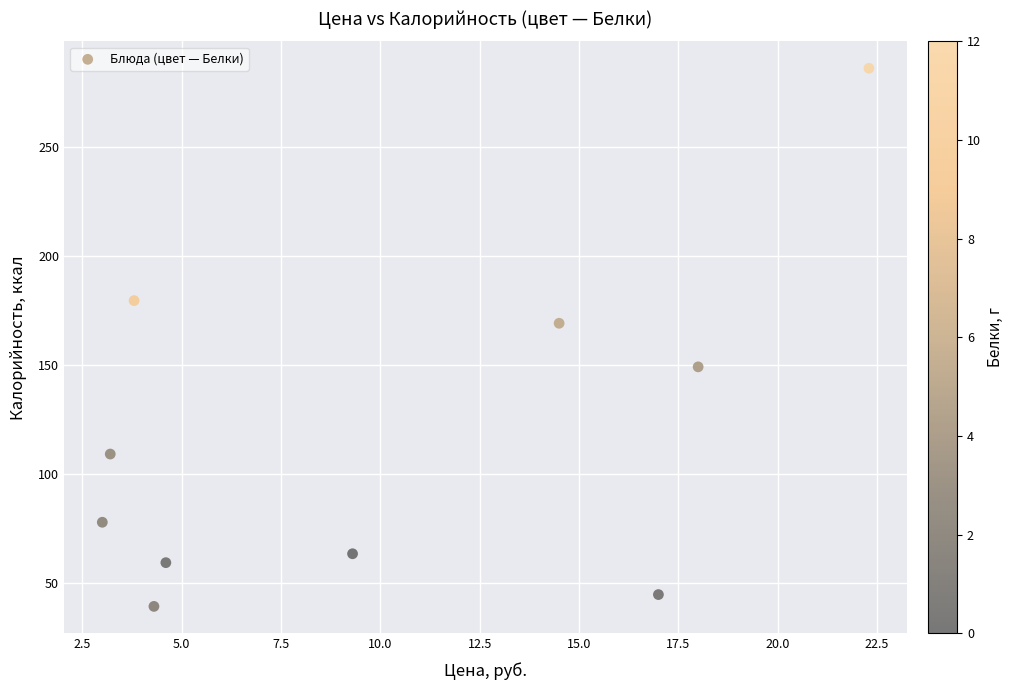

What is the average Y value?

117.6